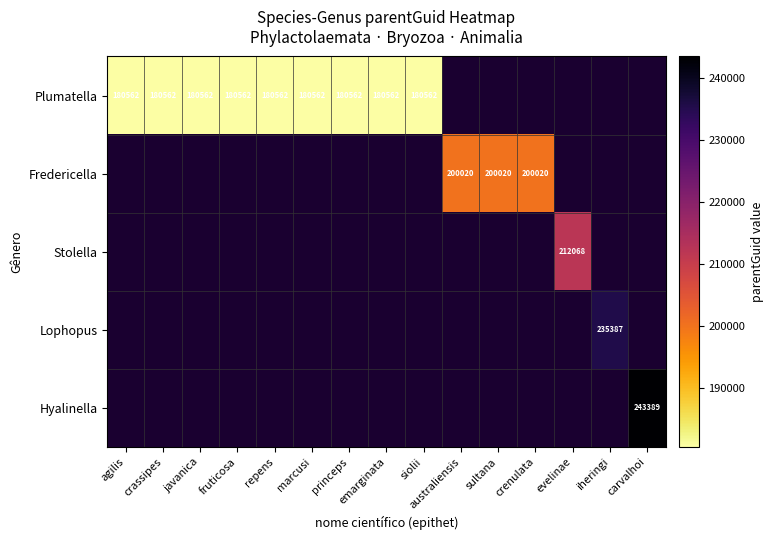

Is it true that Plumatella equals 180562 at repens?

True